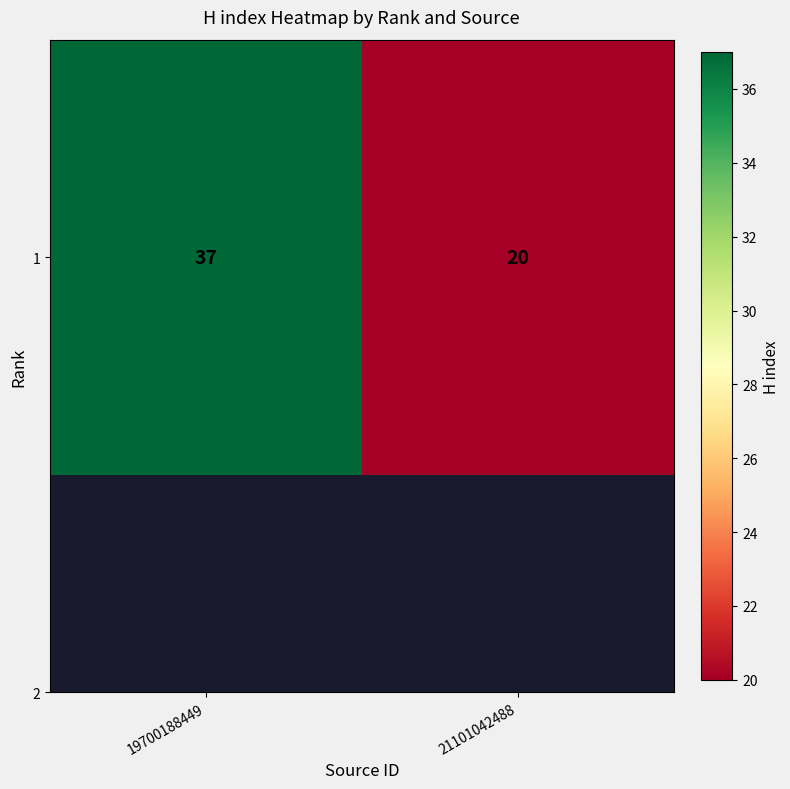

Reading left to right, what are all the values shown in this chart?

37	20